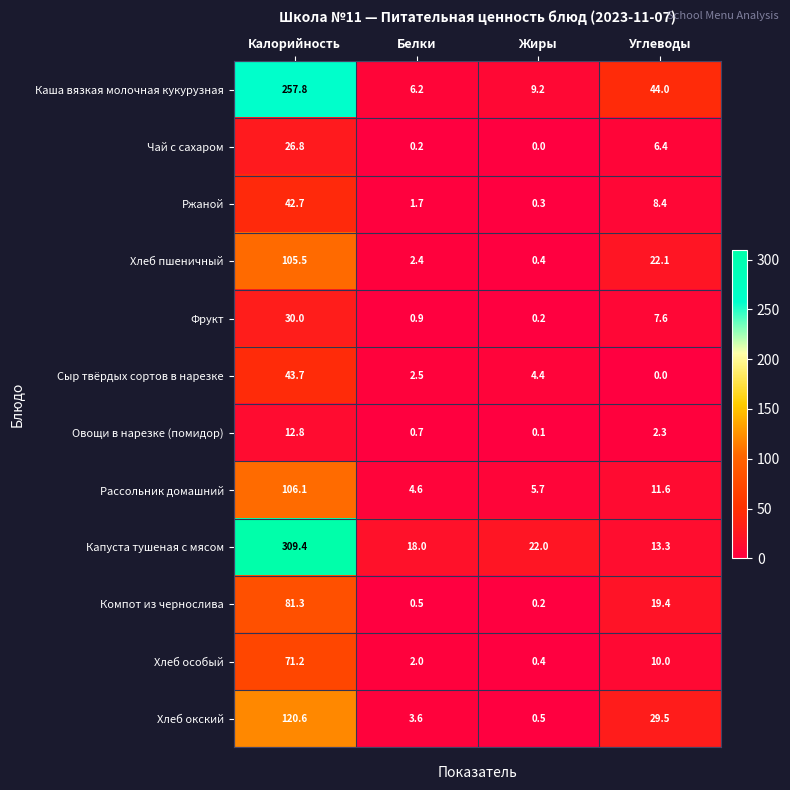

Which series has the widest spread of values?

Капуста тушеная с мясом